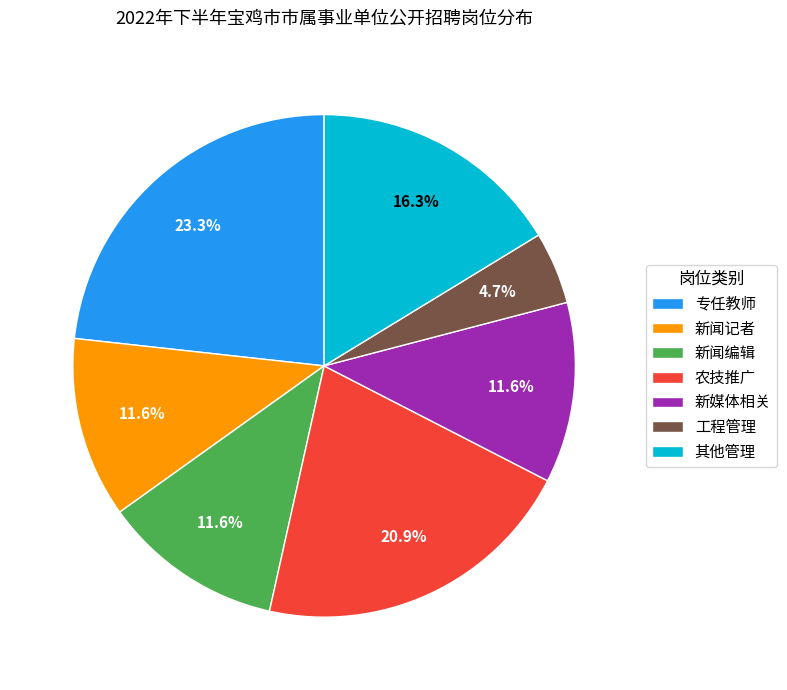

Is there any slice that represents more than half of the pie?

No